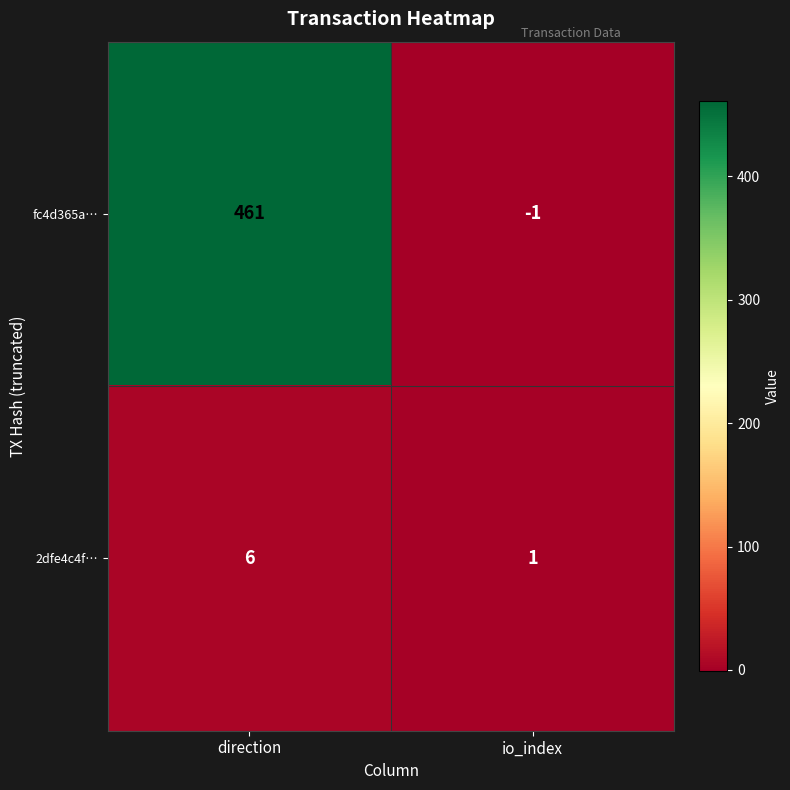

At direction, list the series in order from smallest to largest.

2dfe4c4f…, fc4d365a…